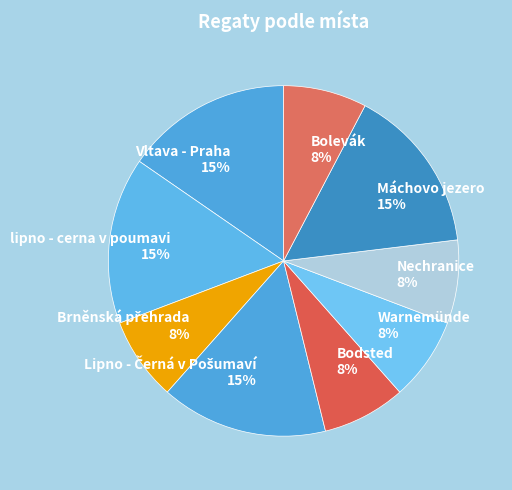

What percentage is the Bolevák 8% slice, to the nearest percent?

8%